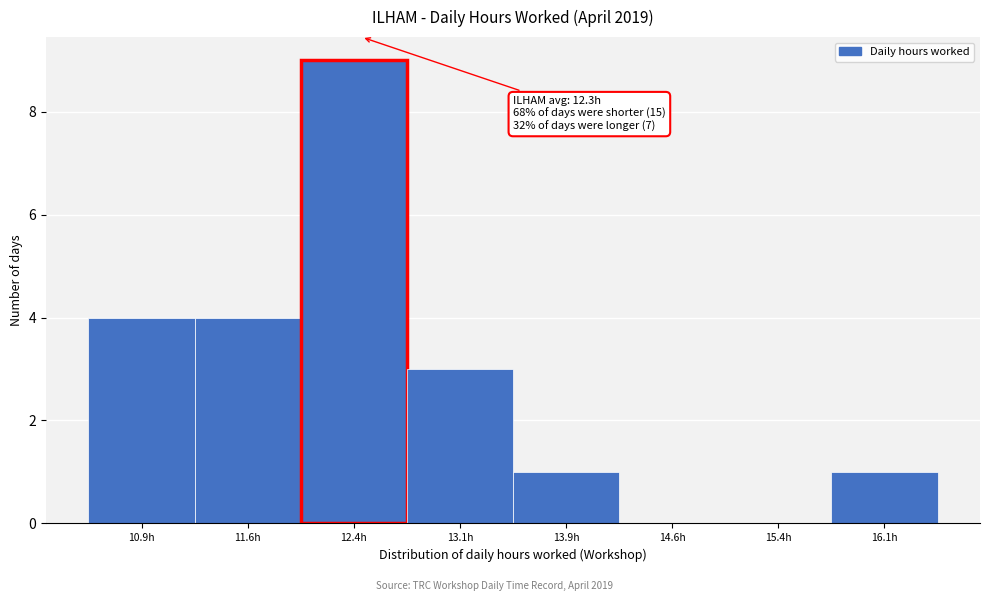

Which range on the x-axis has the tallest bar?

12.00 to 12.75